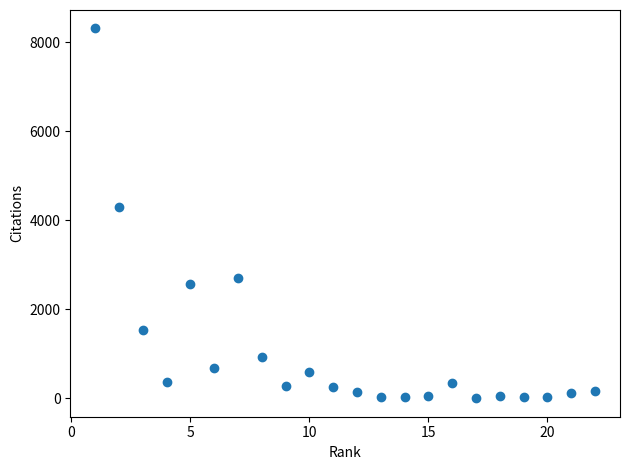

What Y value in the scatter plot is closest to 4156?

4309